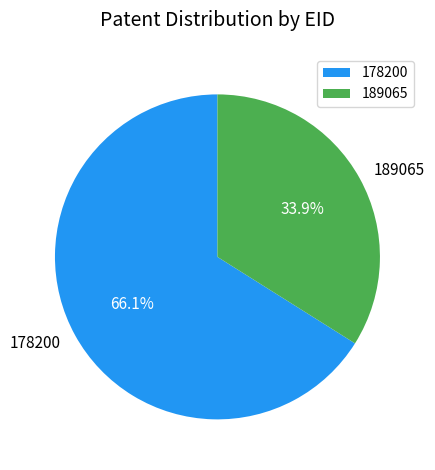

What is the ratio of the value at 189065 to the value at 178200?

0.5